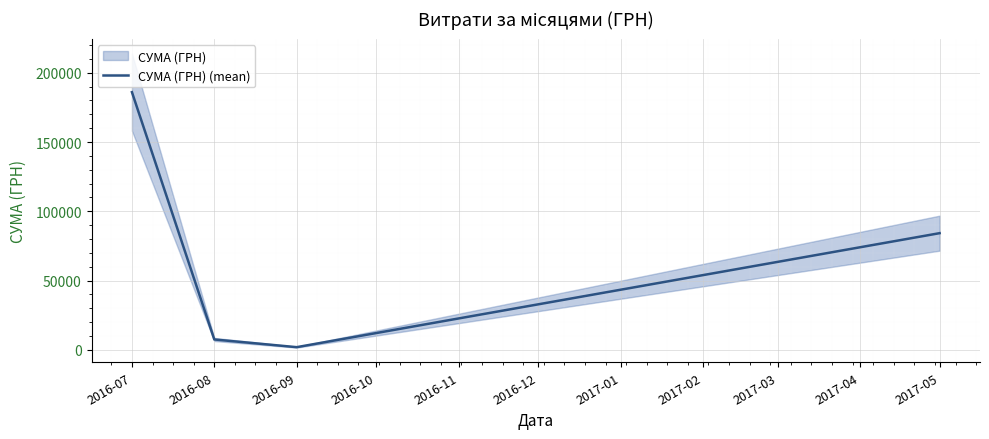

True or false: СУМА (ГРН) (mean) has more than 0 points higher than both neighbors.

False